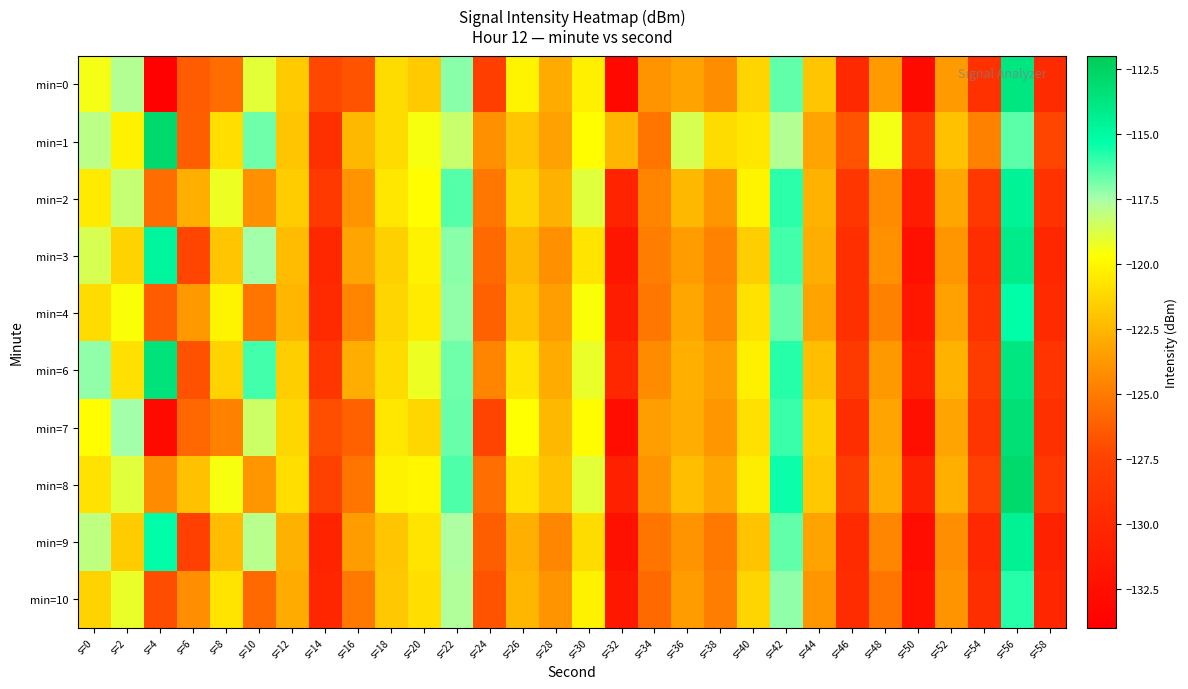

List the series in order of their peak value, lowest first.

min=10, min=4, min=2, min=9, min=3, min=0, min=6, min=7, min=1, min=8